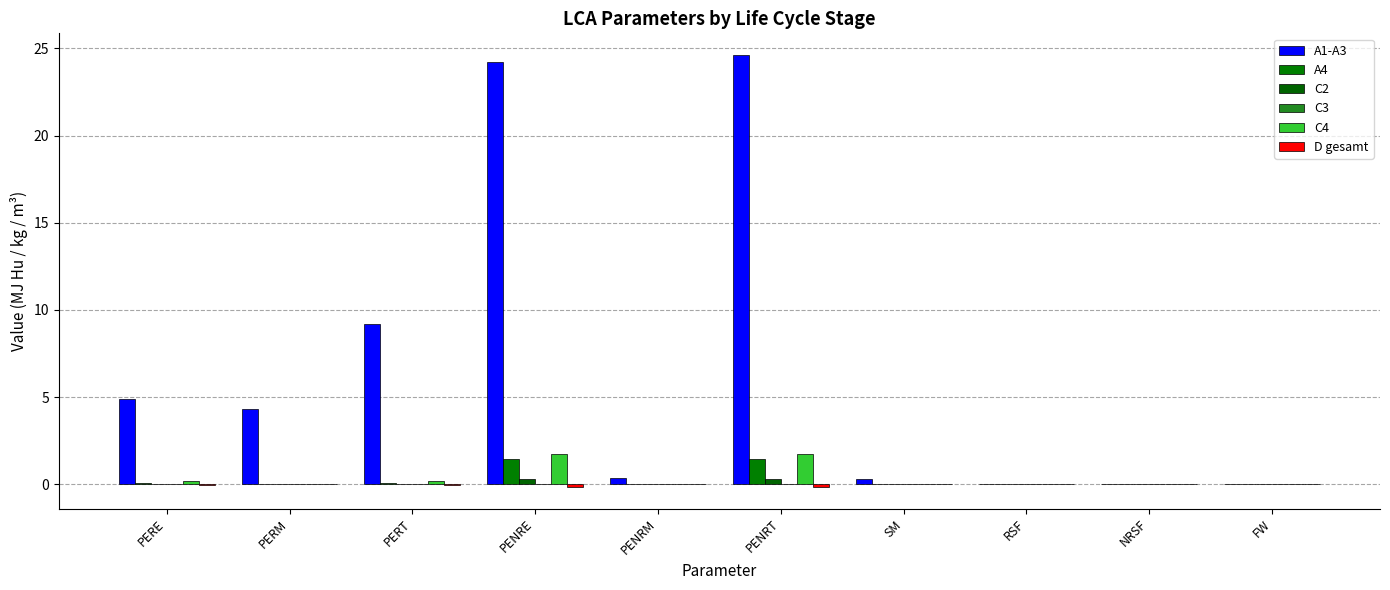

At how many categories does at least one series exceed 9?

3